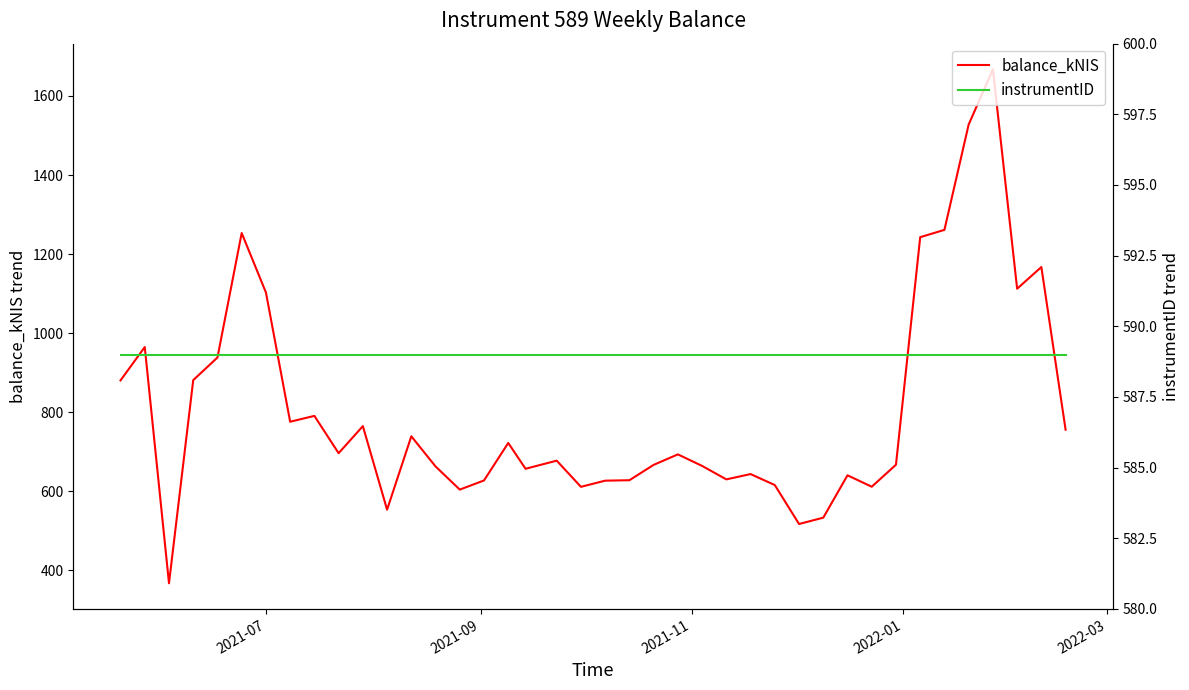

What is the maximum value for balance_kNIS?

1667.4